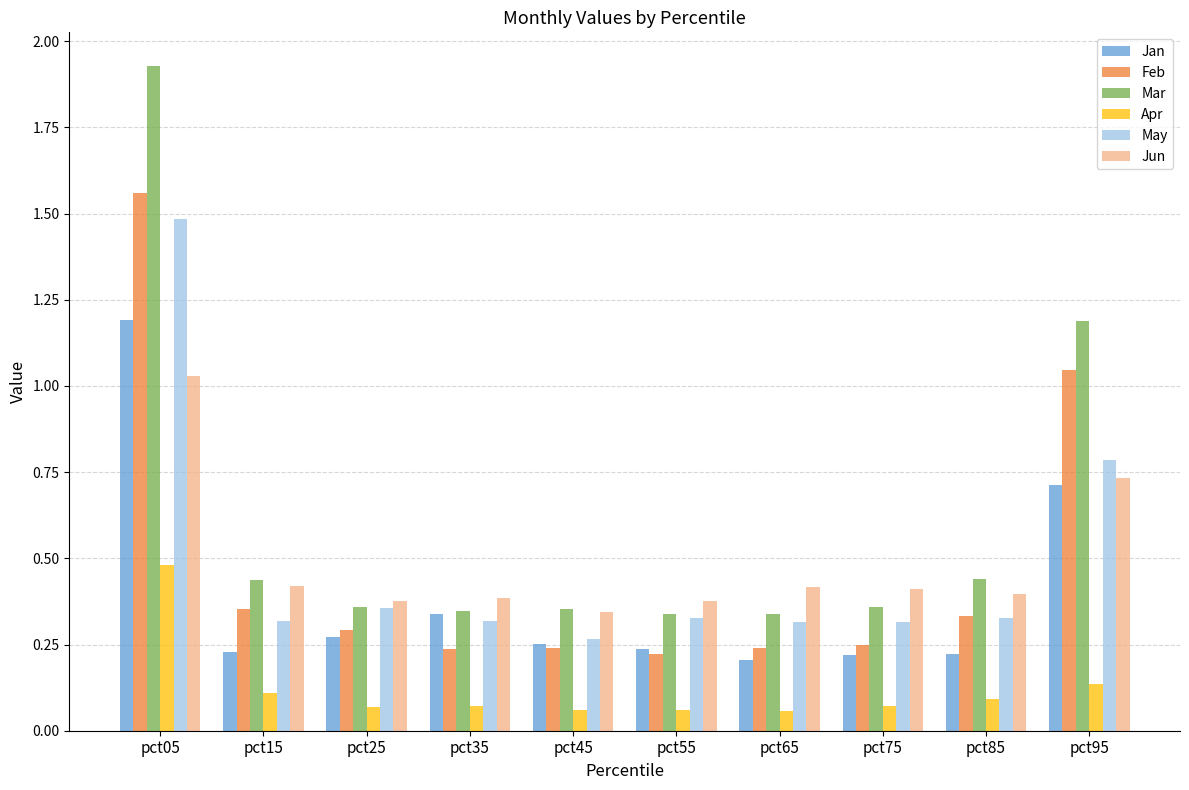

Which series has the widest spread of values?

Mar